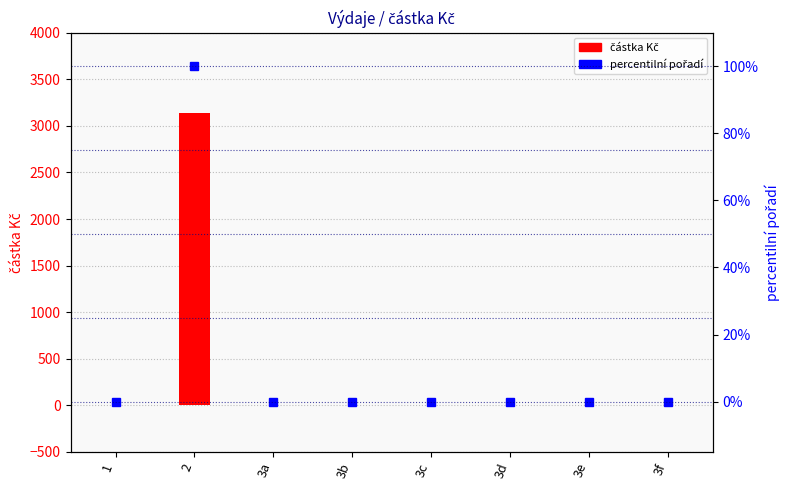

Is it true that částka Kč equals -1588 at 3a?

False